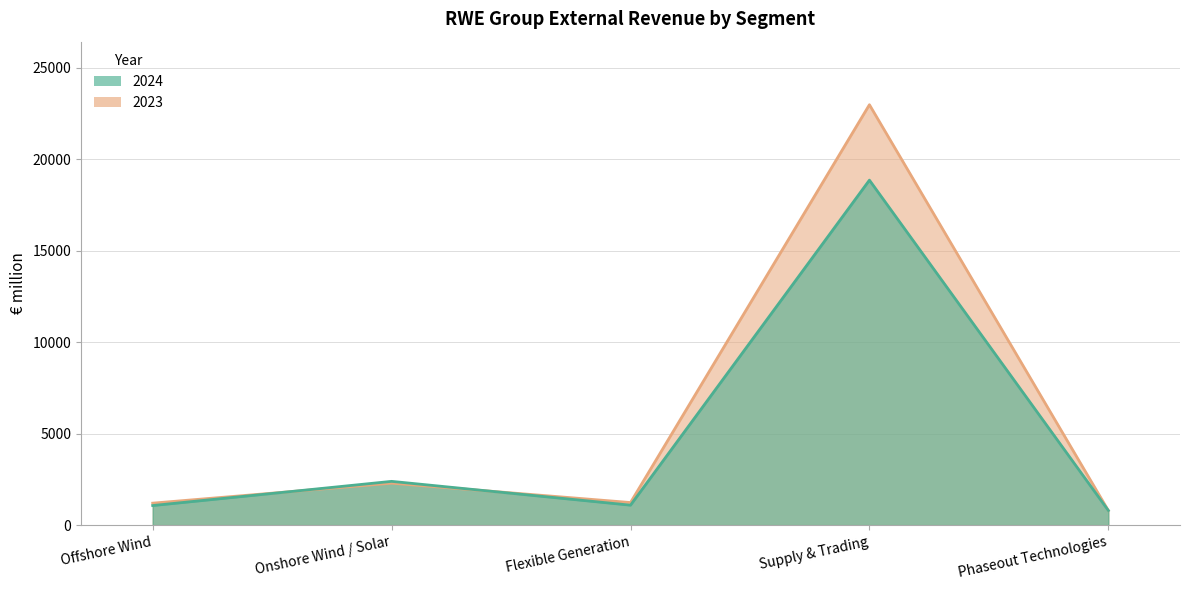

Which category has the highest value in the 2024 series?

Supply & Trading